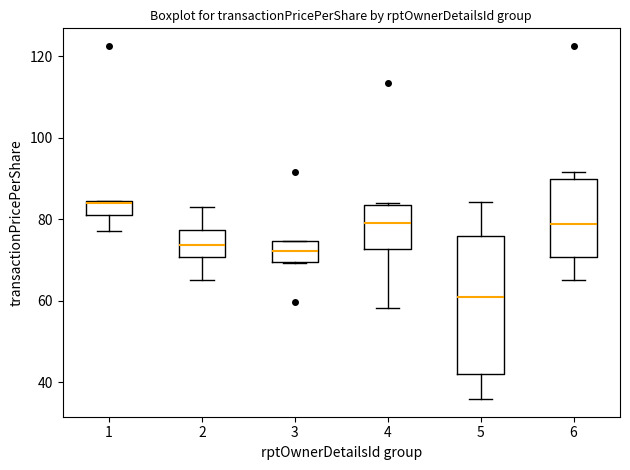

Reading left to right, read every box against the y-axis: the position of its median line, the range the box covers, and the ends of its whiskers. The values are not printed on the chart, so give them approximately, as read against the axis.

1: median 84, box 80 to 84, whiskers 78 to 84
2: median 74, box 70 to 78, whiskers 66 to 82
3: median 72, box 70 to 74, whiskers 70 to 74
4: median 78, box 72 to 84, whiskers 58 to 84
5: median 62, box 42 to 76, whiskers 36 to 84
6: median 78, box 70 to 90, whiskers 66 to 92